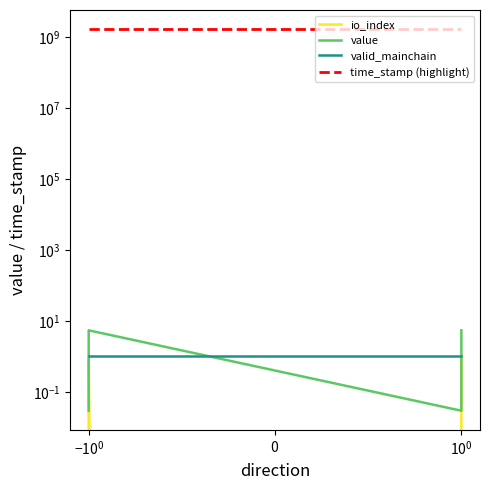

True or false: io_index and value intersect in this chart.

False